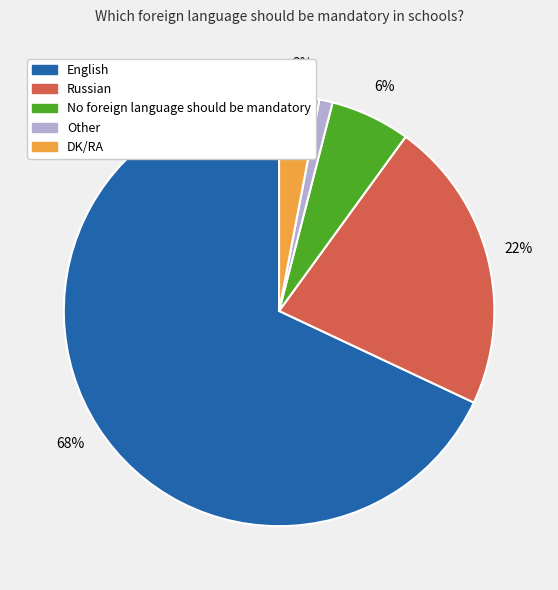

How many slices are in this pie chart?

5